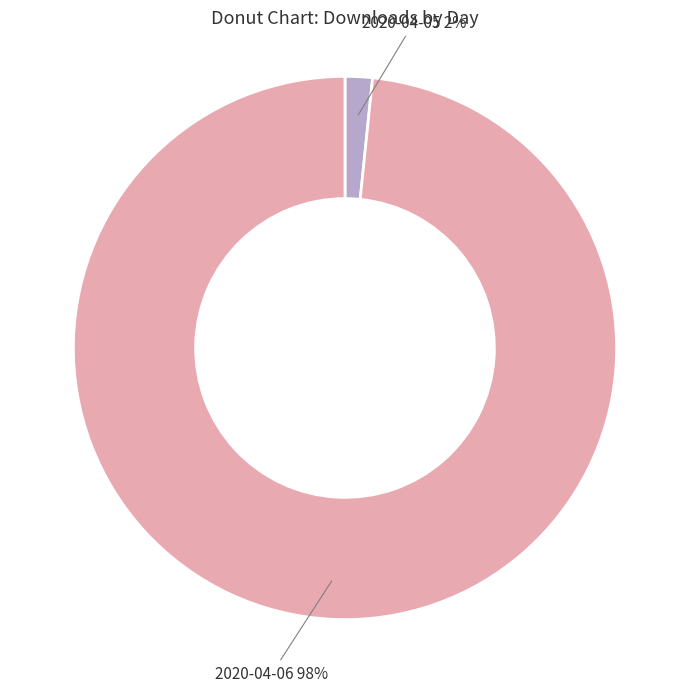

What percentage is the 2020-04-06 slice, to the nearest percent?

98%